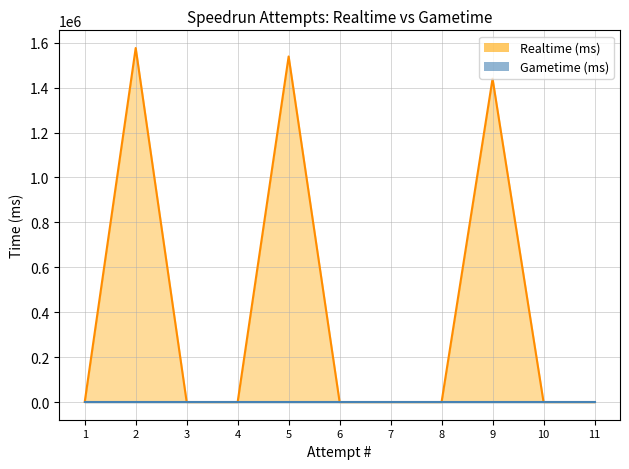

Reading left to right, transcribe all the data shown in this chart.

11=0	10=0	9=1439870	8=0	7=0	6=0	5=1538663	4=0	3=0	2=1576262	1=0